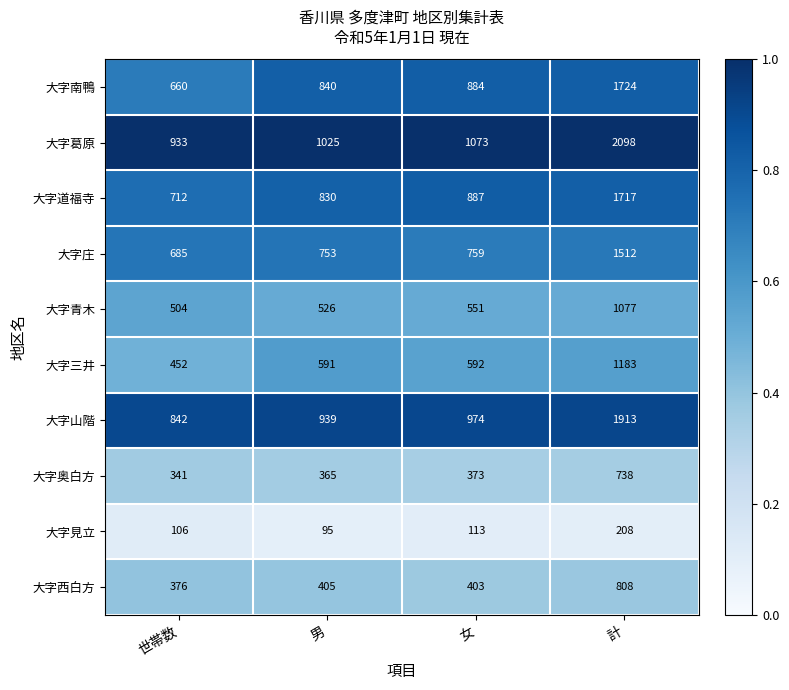

List the series in order of their peak value, highest first.

大字葛原, 大字山階, 大字南鴨, 大字道福寺, 大字庄, 大字三井, 大字青木, 大字西白方, 大字奥白方, 大字見立